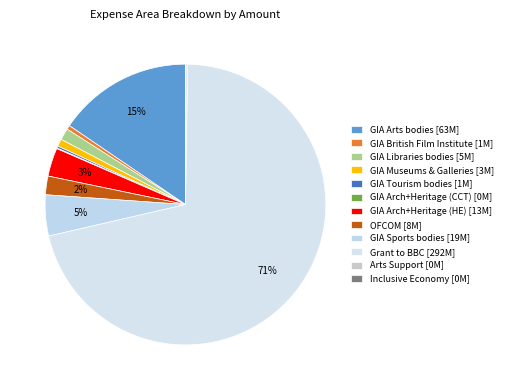

To the nearest percent, what is the difference between the largest and smallest slice percentages?

71%